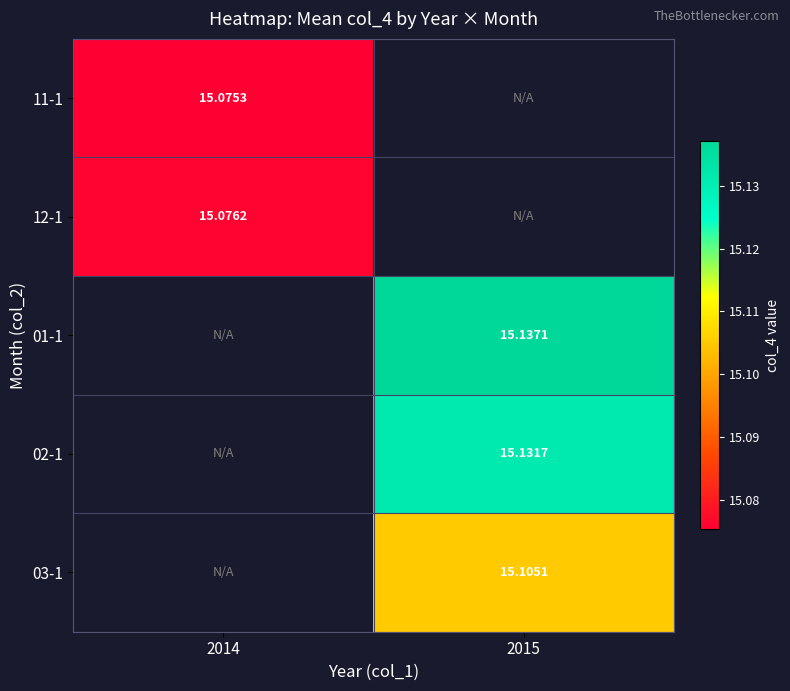

Is it true that 11-1 equals 15.1 at 2014?

True